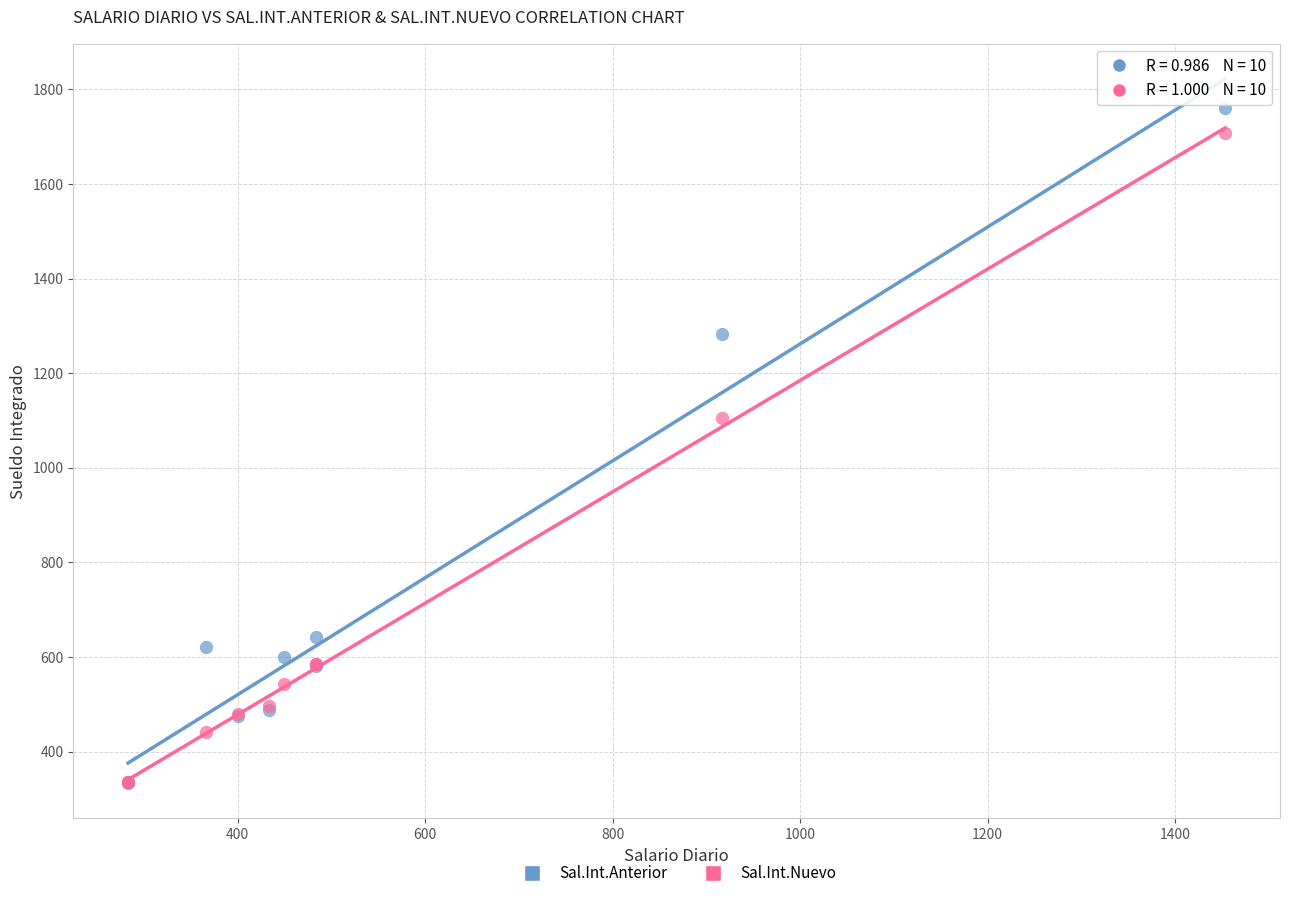

What are all the series names shown in the legend?

Sal.Int.Anterior, Sal.Int.Nuevo